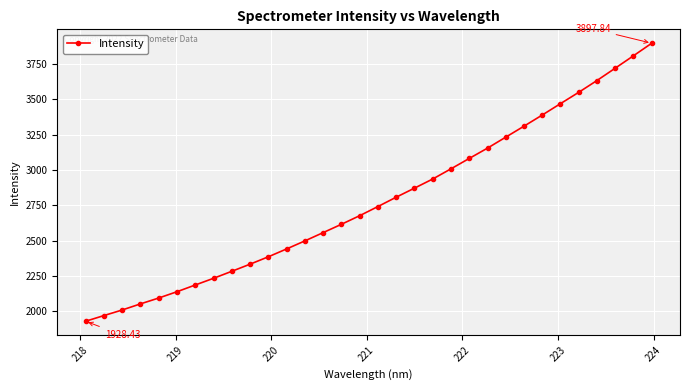

What is the sum of all values?

89006.0